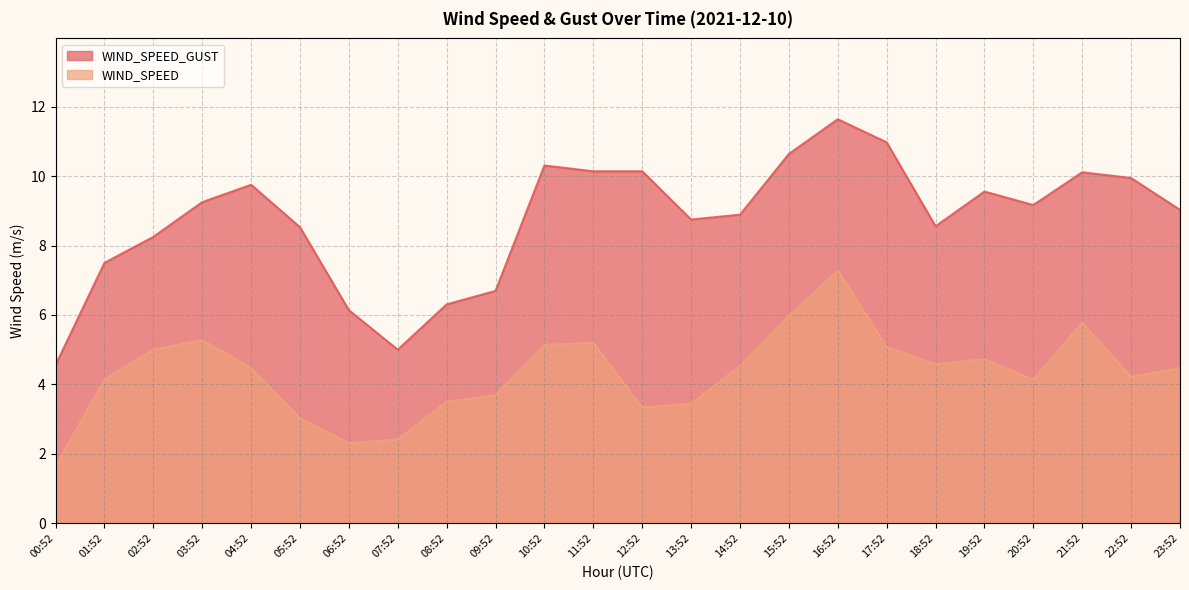

Between 01:52 and 08:52, which series saw the biggest shift?

WIND_SPEED_GUST